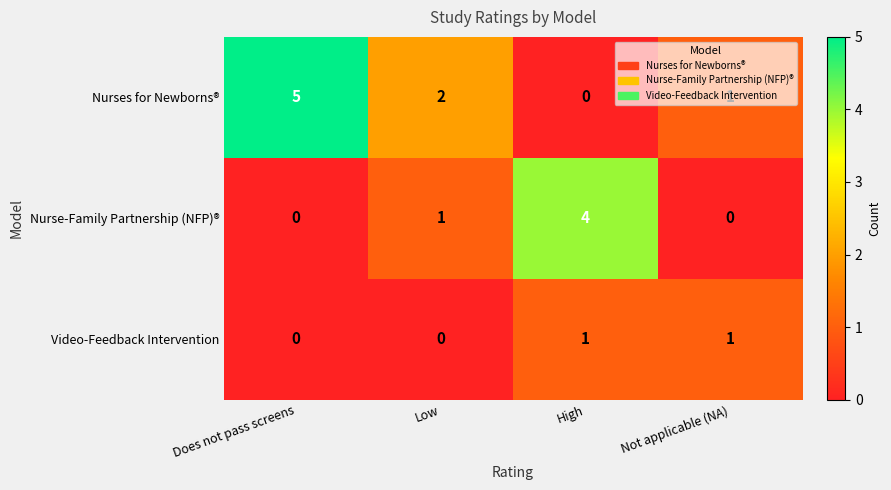

True or false: Nurses for Newborns® has a value of 1 at Low.

False